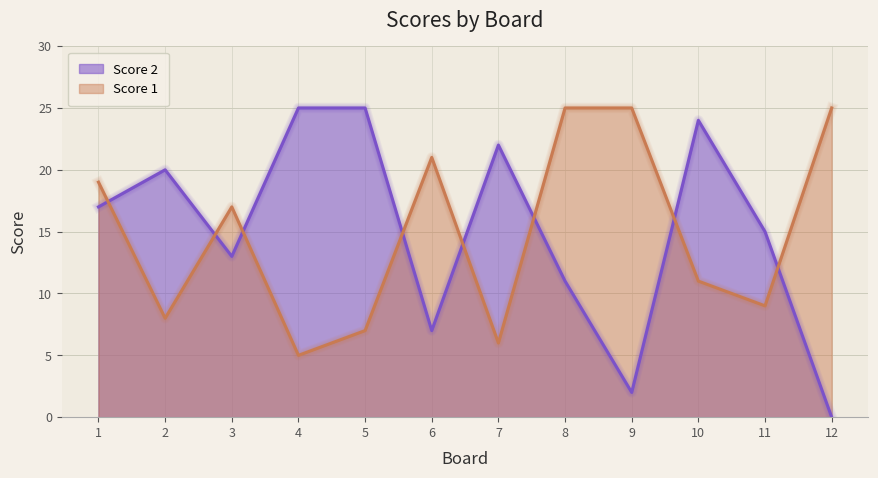

Count the number of categories in the chart.

12